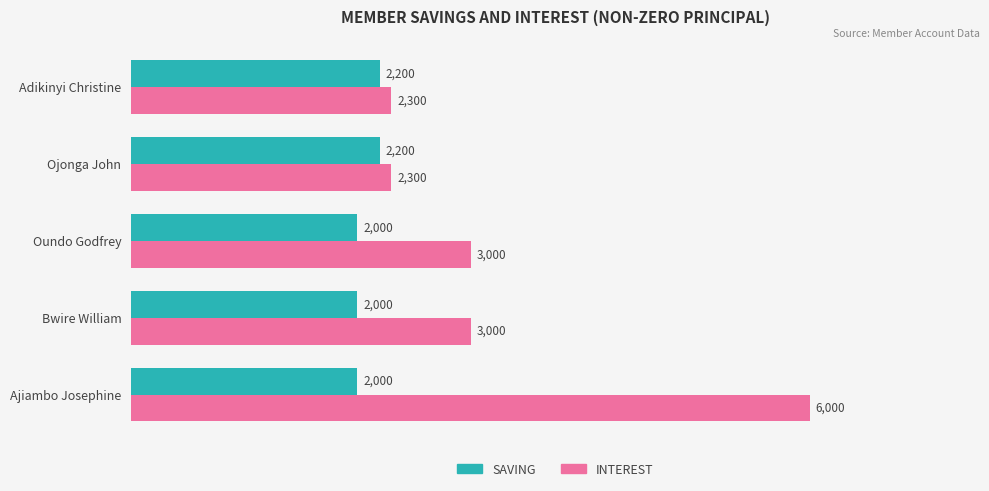

What is the maximum value shown in the chart?

6000